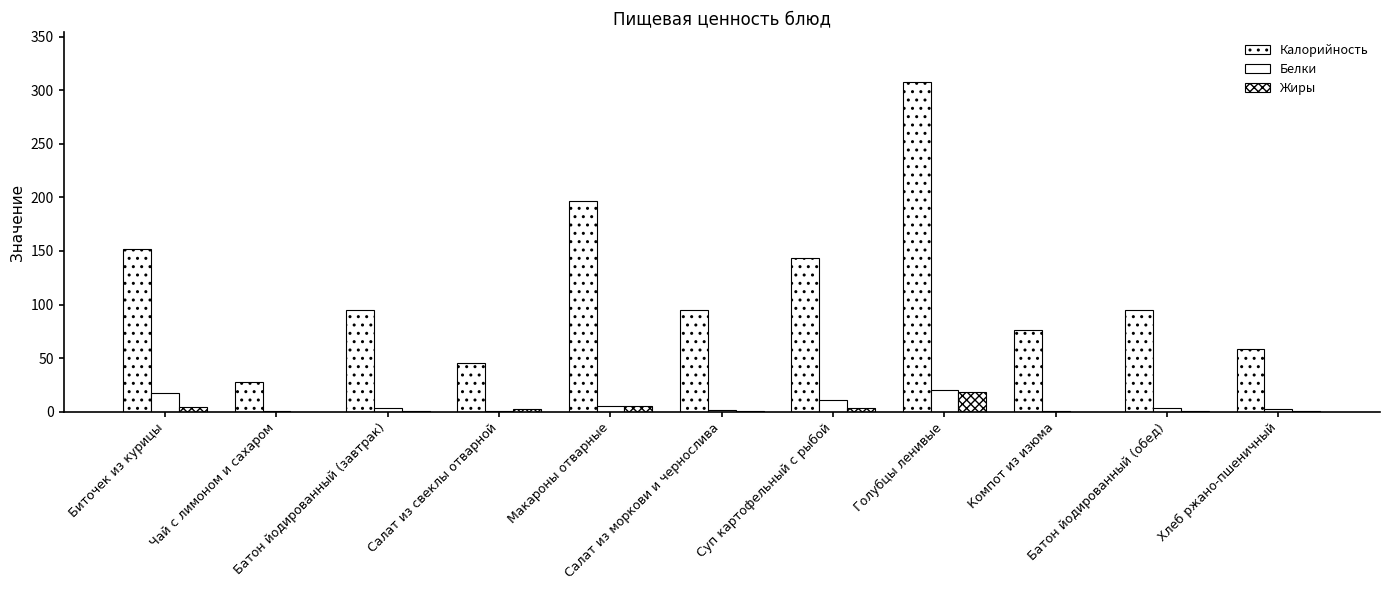

Does the chart contain stacked bars?

No